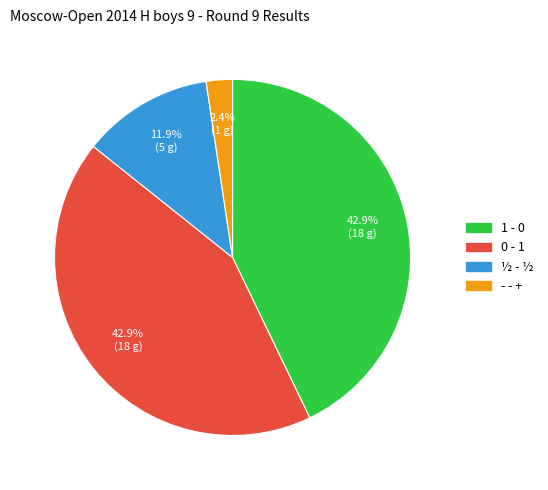

Combined, do 0 - 1 and ½ - ½ account for over 50%?

Yes